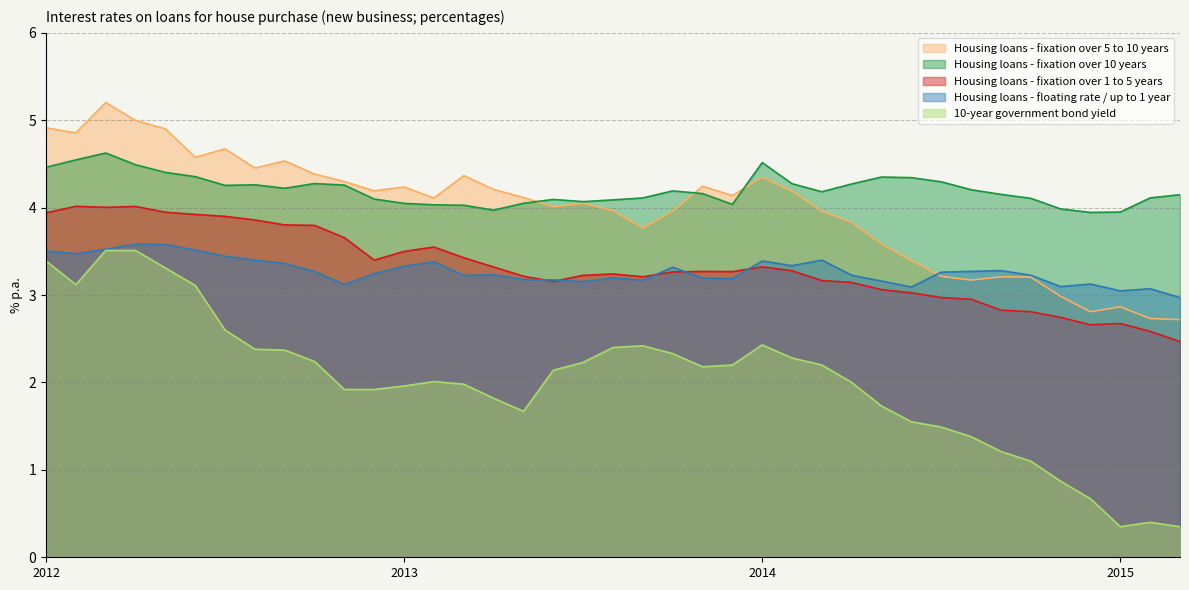

What value does the Housing loans with initial rate fixation over 5 and up to 10 years series have at 4?

4.2